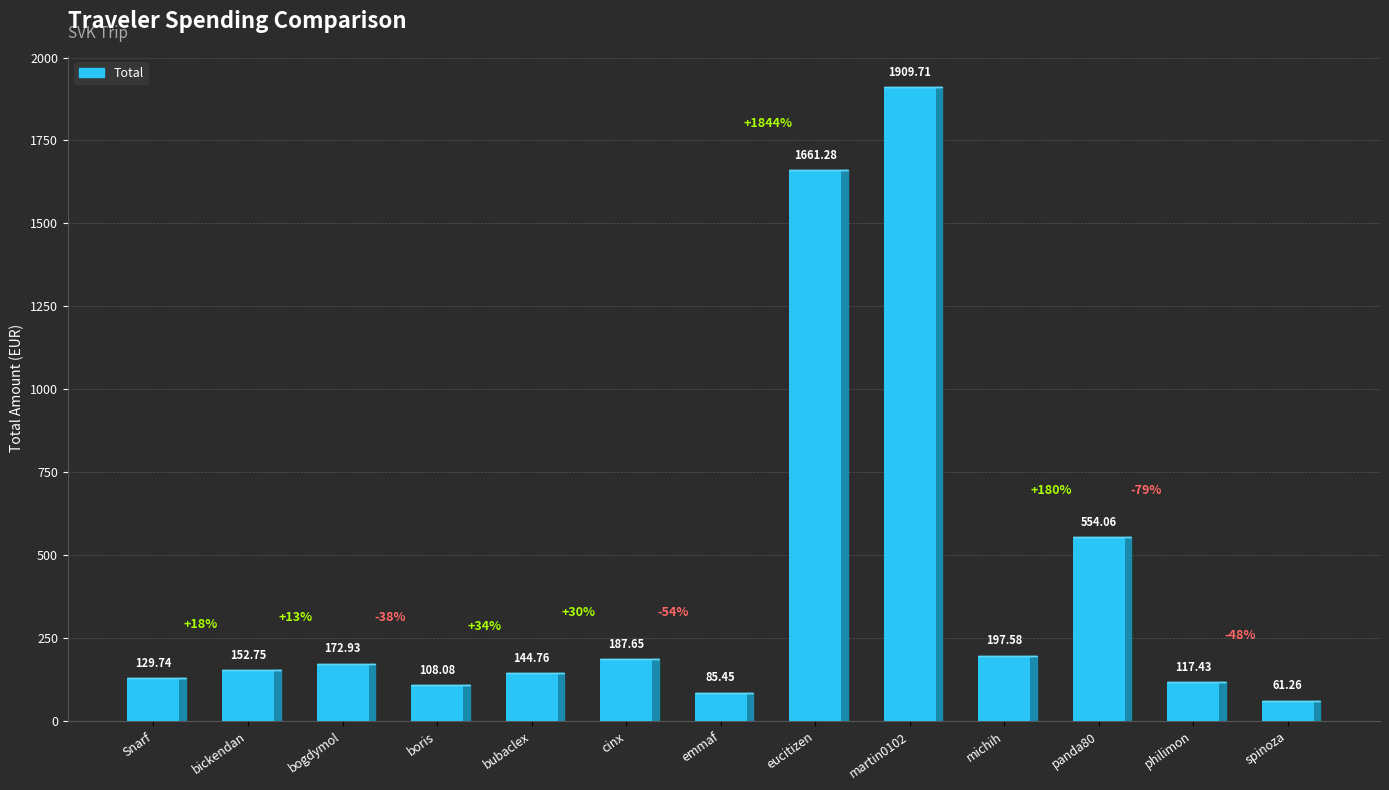

What is the change in value from Snarf to bickendan?

+23.0